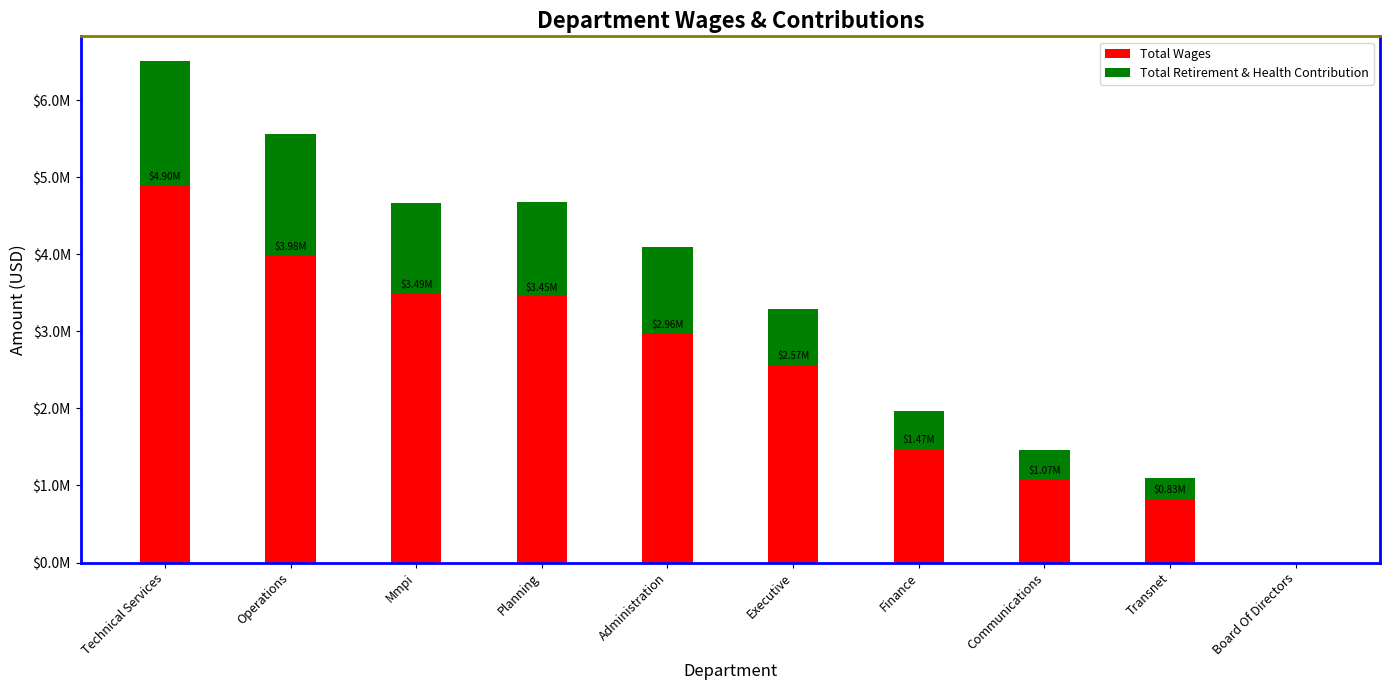

At how many categories does at least one series exceed 3850393?

2